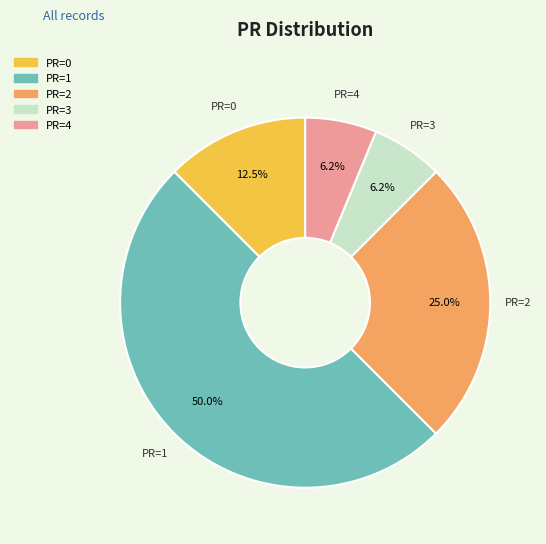

Is PR=4 the majority of the pie?

No